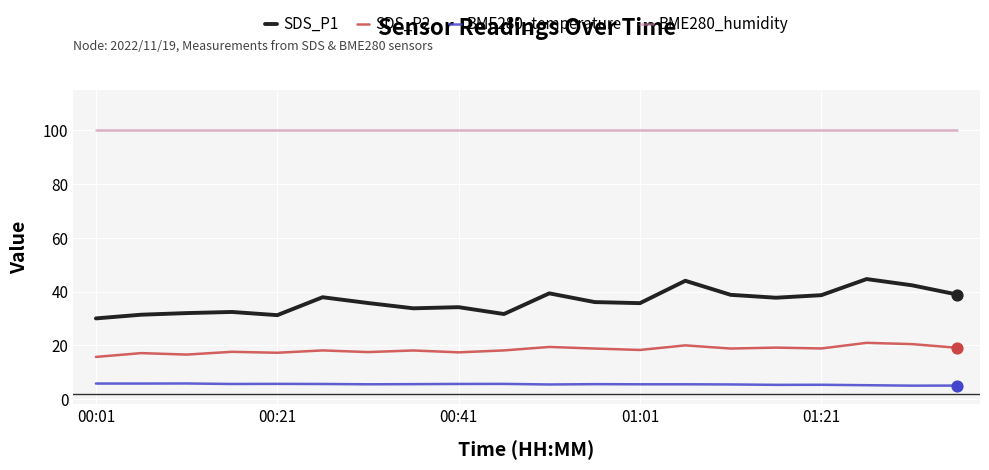

Which series has the largest total across all categories?

BME280_humidity